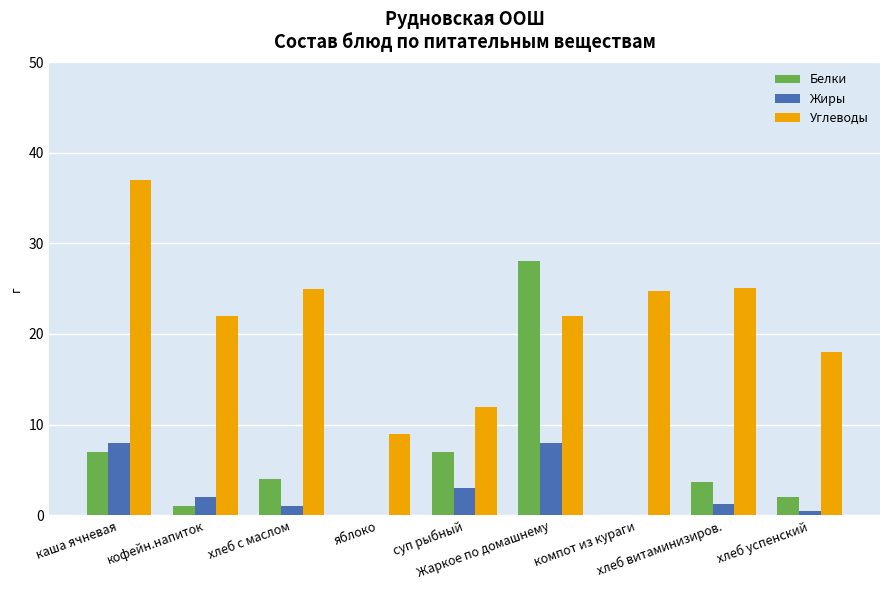

What is the sum of all Углеводы values?

194.9